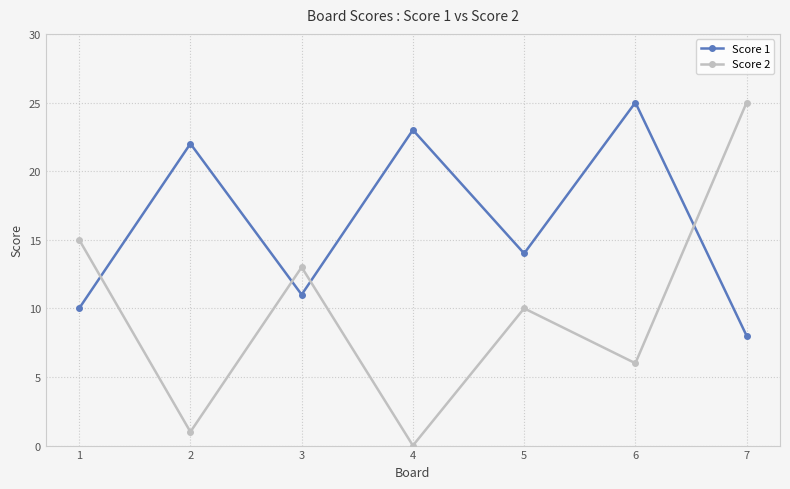

What is the difference between the maximum and second lowest values in the Score 2 series?

24